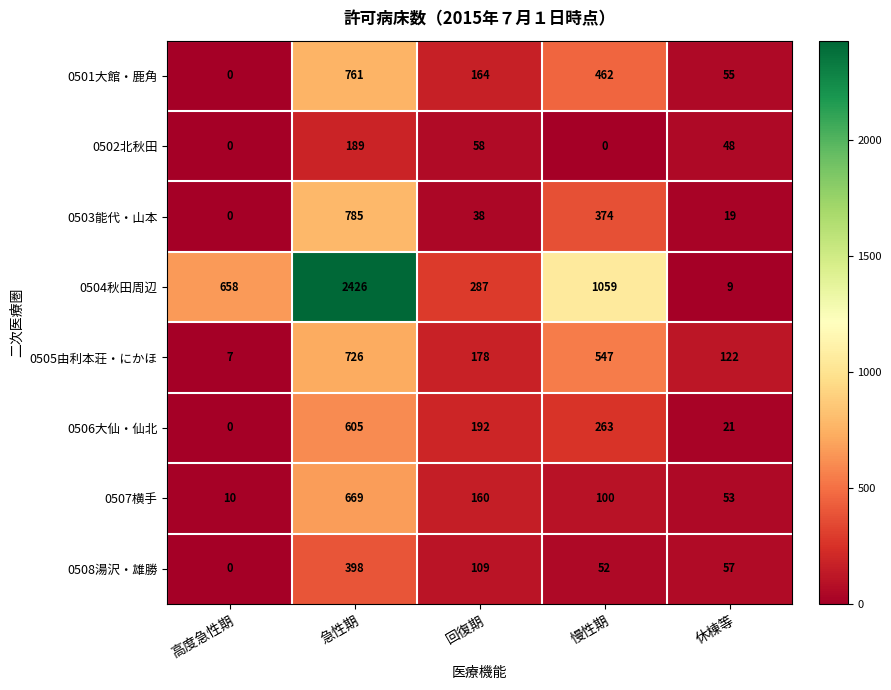

What is the total value across all series at 高度急性期?

675